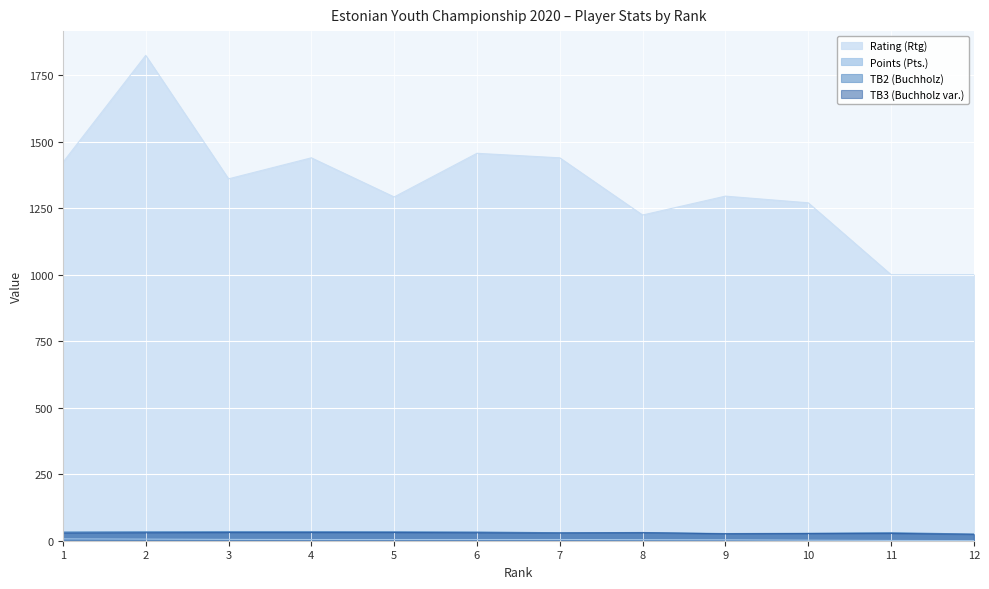

True or false: Points (Pts.) and Rating (Rtg) intersect in this chart.

False